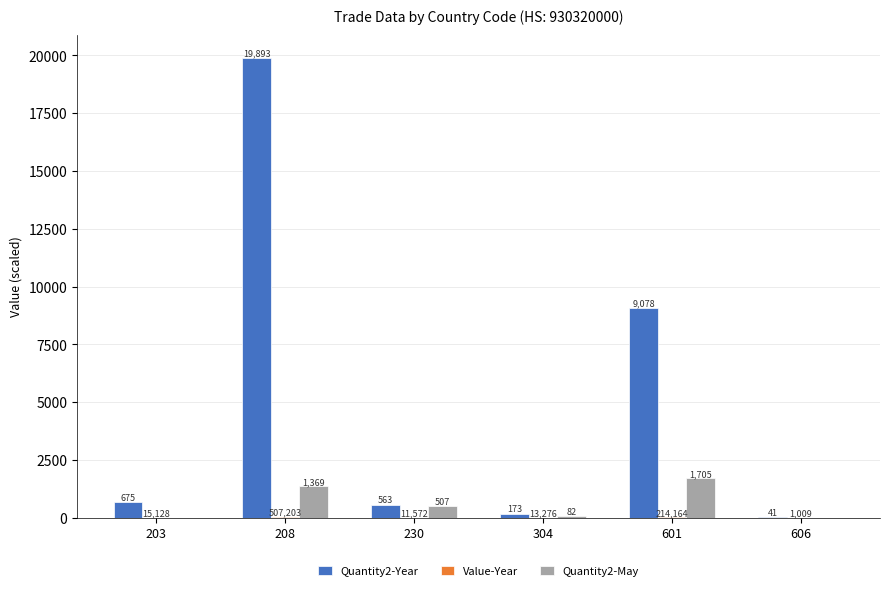

True or false: Quantity2-May has a value of 663.6 at 601.

False